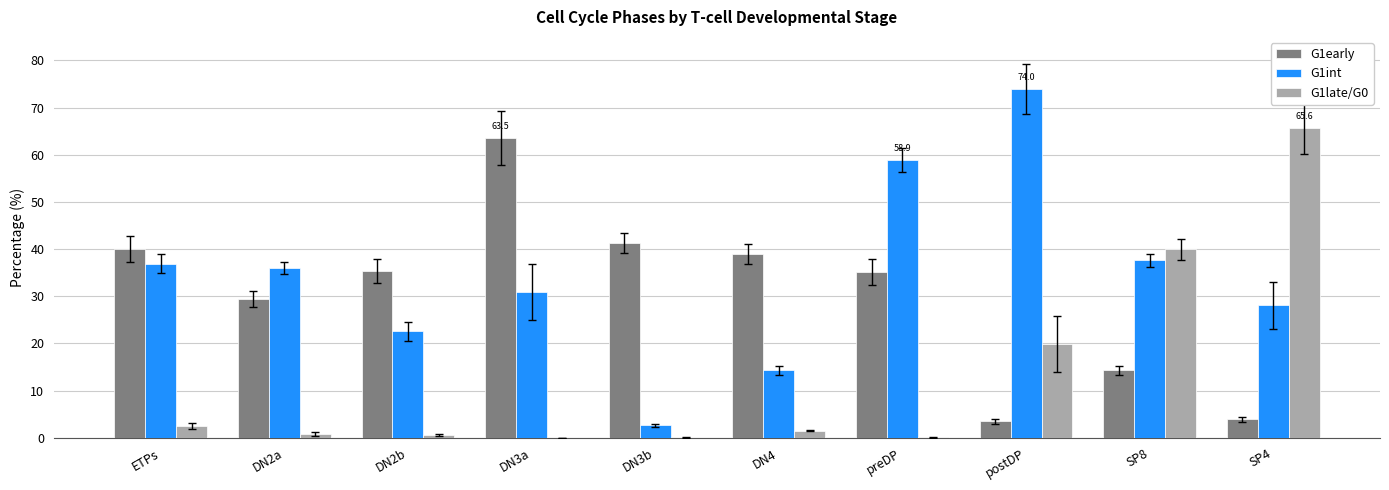

Is the value of G1early at preDP greater than the value of G1late/G0 at DN2a?

Yes